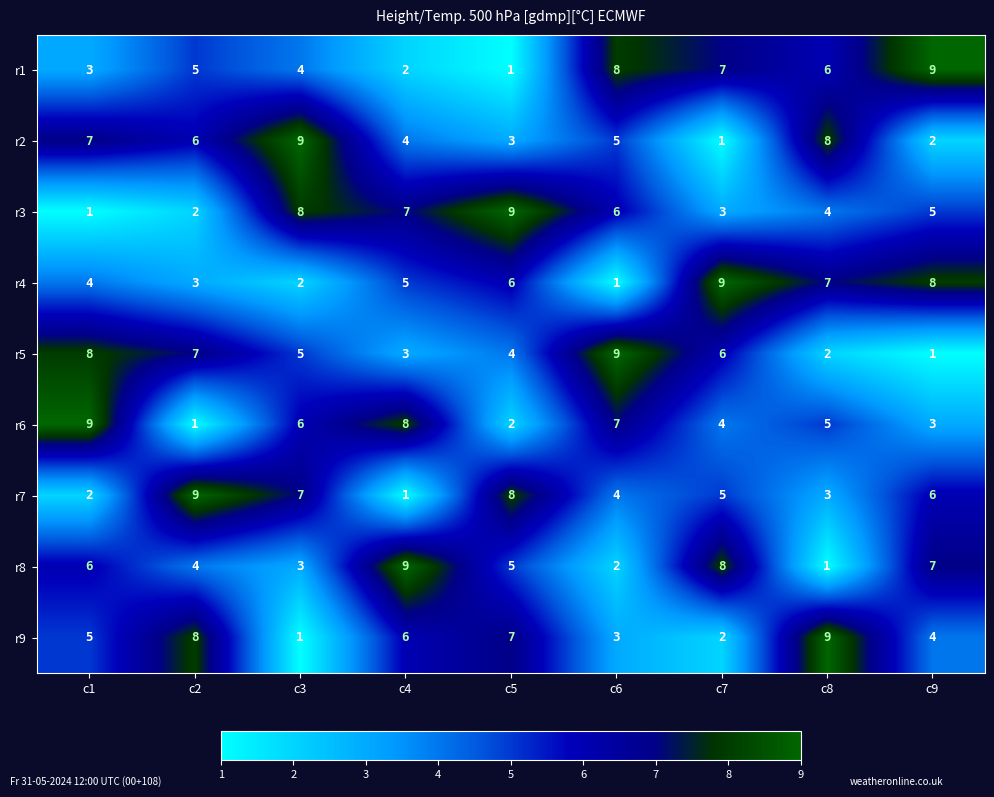

Is it true that r5 equals 7 at c2?

True